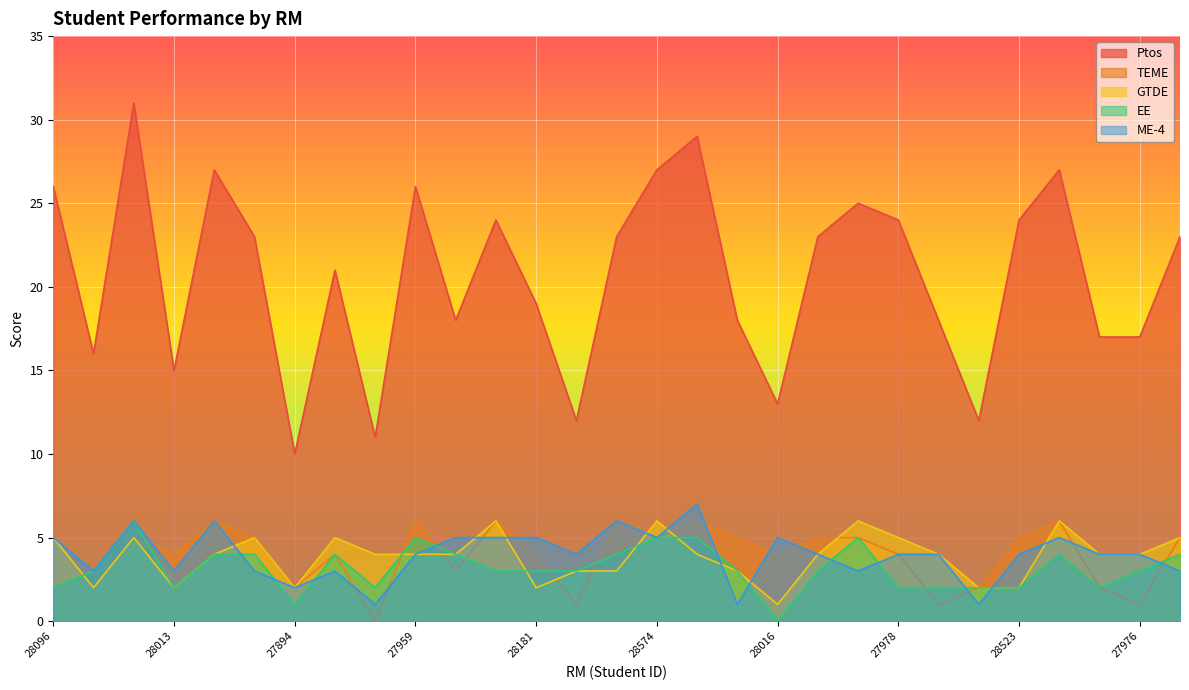

True or false: Ptos and ME-4 cross at least once.

False